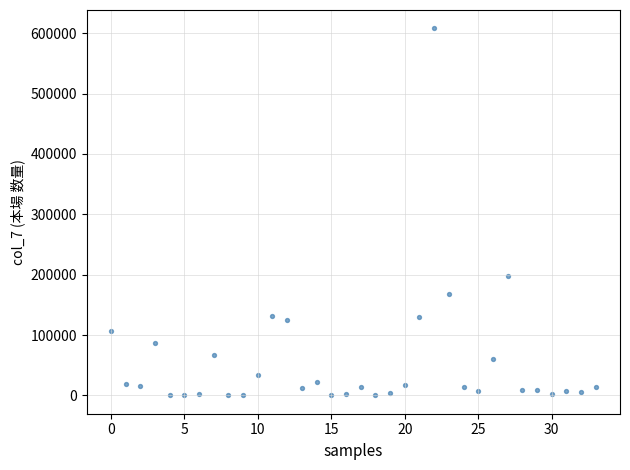

What is the range of Y values (max minus min)?

608132